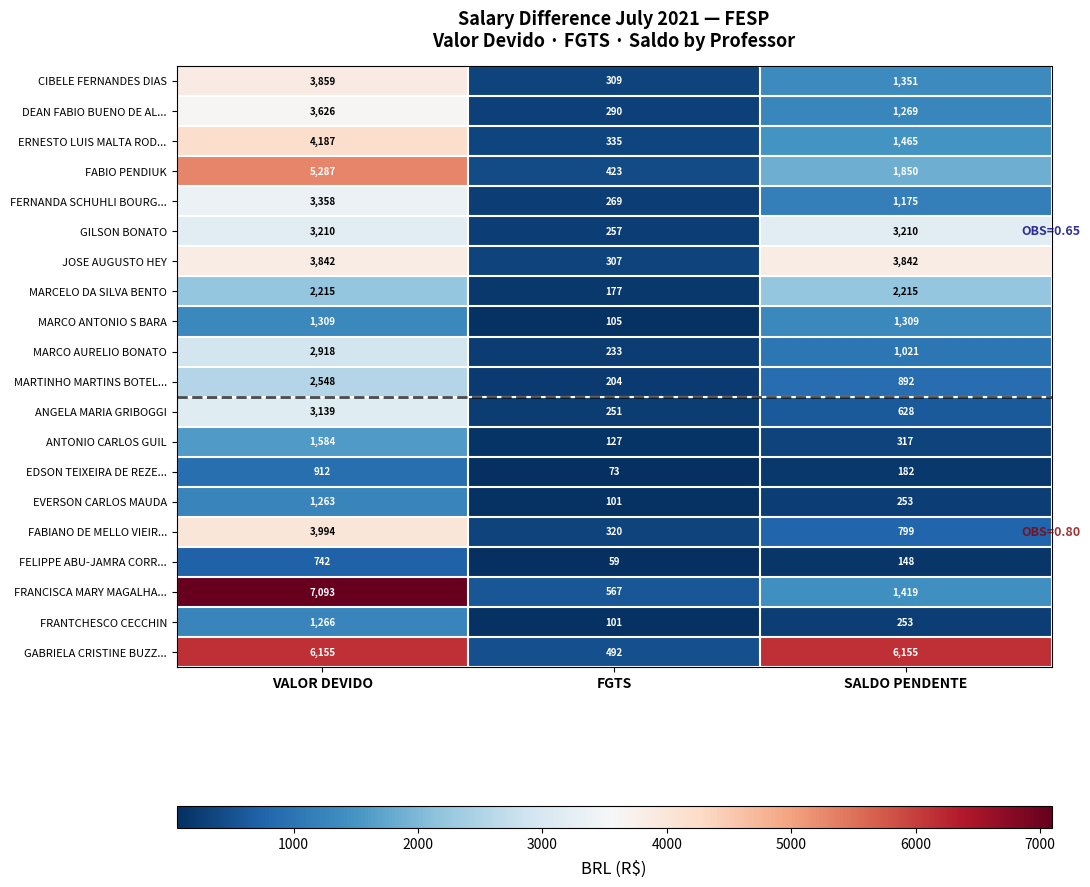

Which series has the widest spread of values?

FRANCISCA MARY MAGALHA...